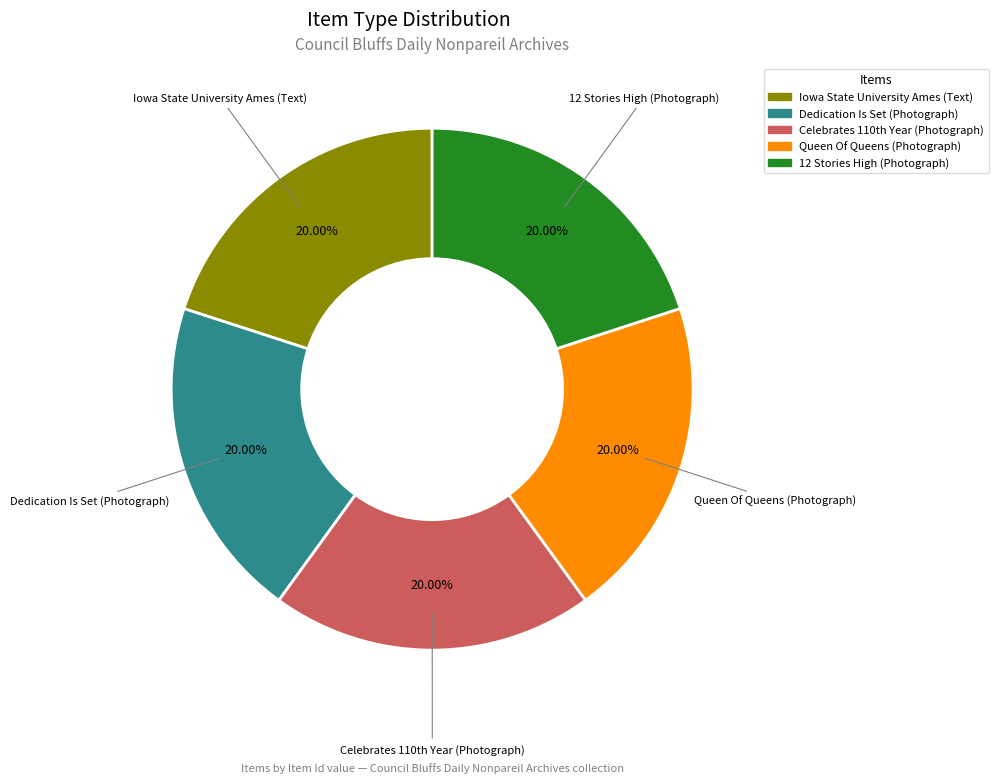

Is there any slice that represents more than half of the pie?

No